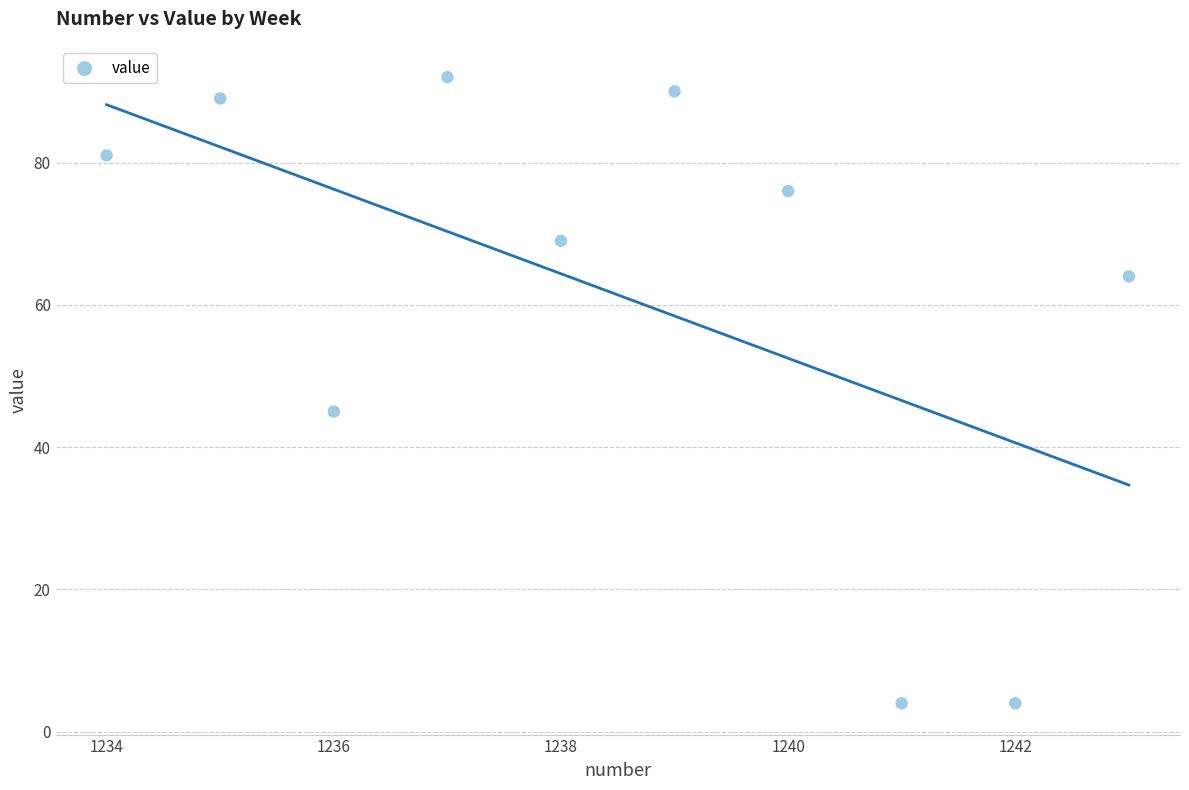

What Y value in the scatter plot is closest to 48?

45